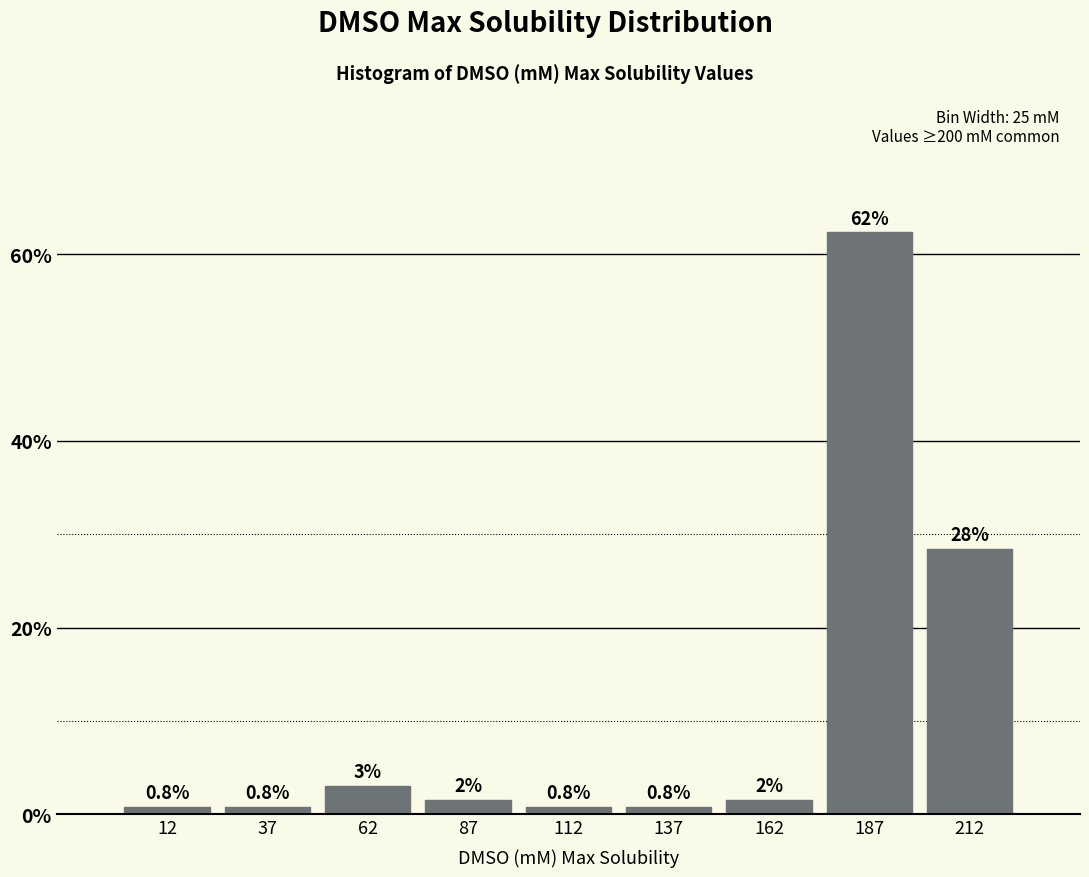

Over which range of the x-axis is the bar tallest?

175 to 200